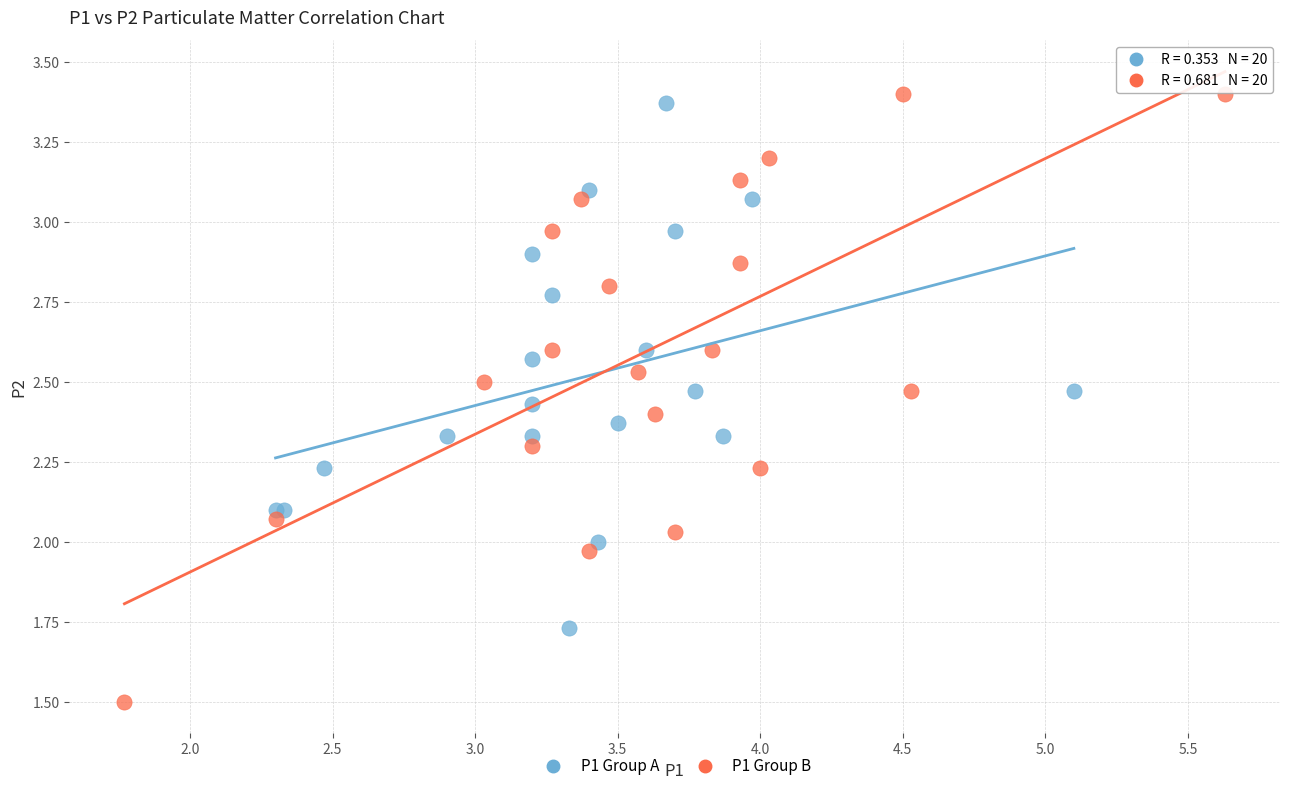

Which series contains the lowest Y value?

P1 Group B